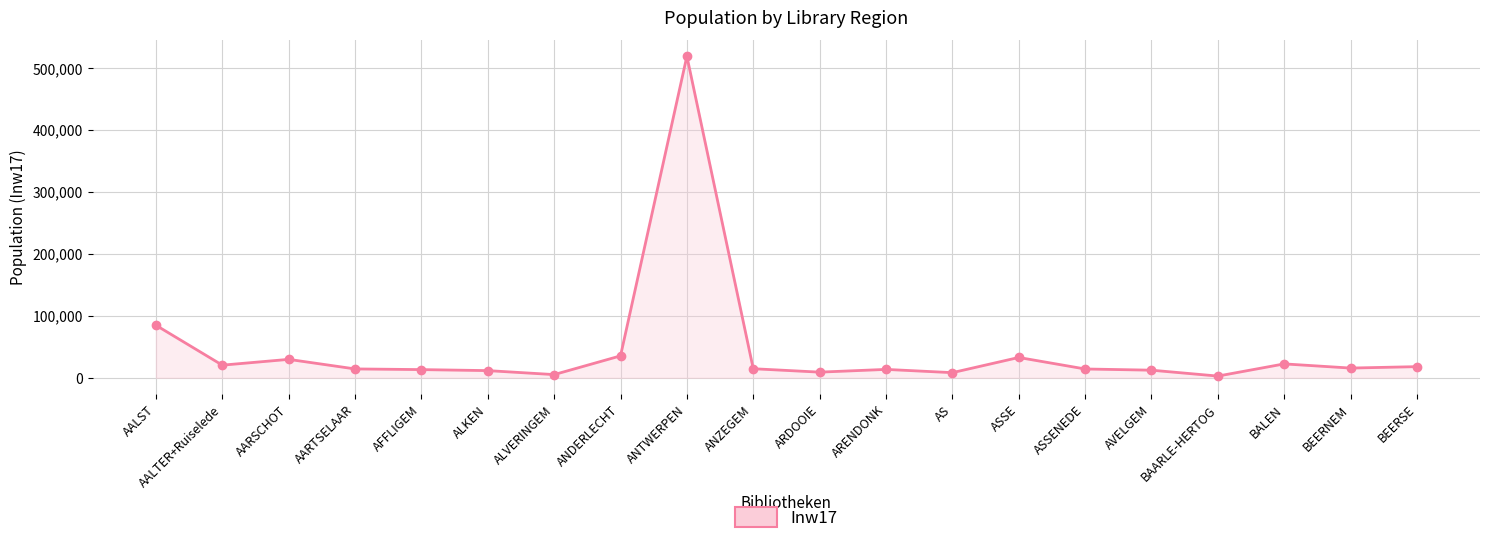

Which has a higher value, ASSE or AS?

ASSE